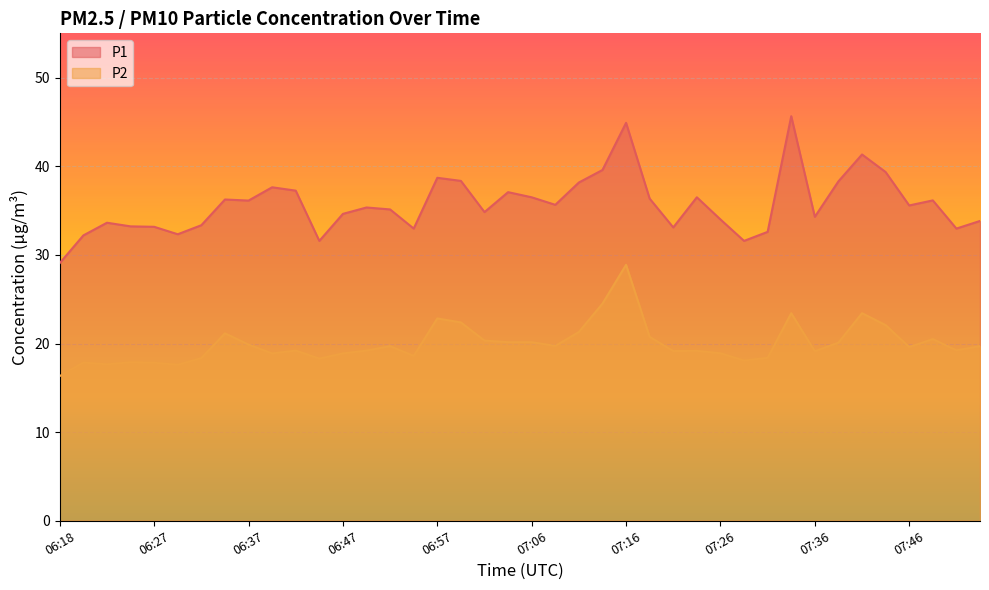

True or false: P1 has more than 0 interior local peaks.

True